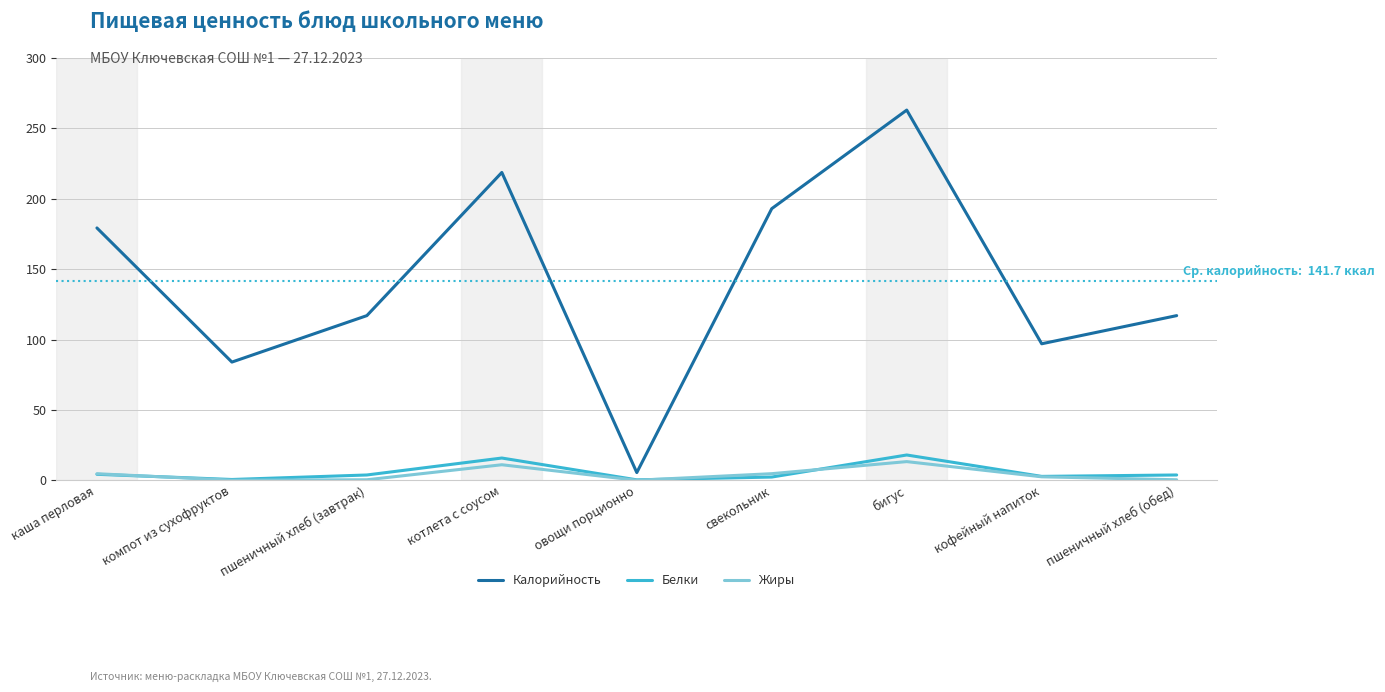

What is the difference between the maximum and minimum values in the Жиры series?

13.2